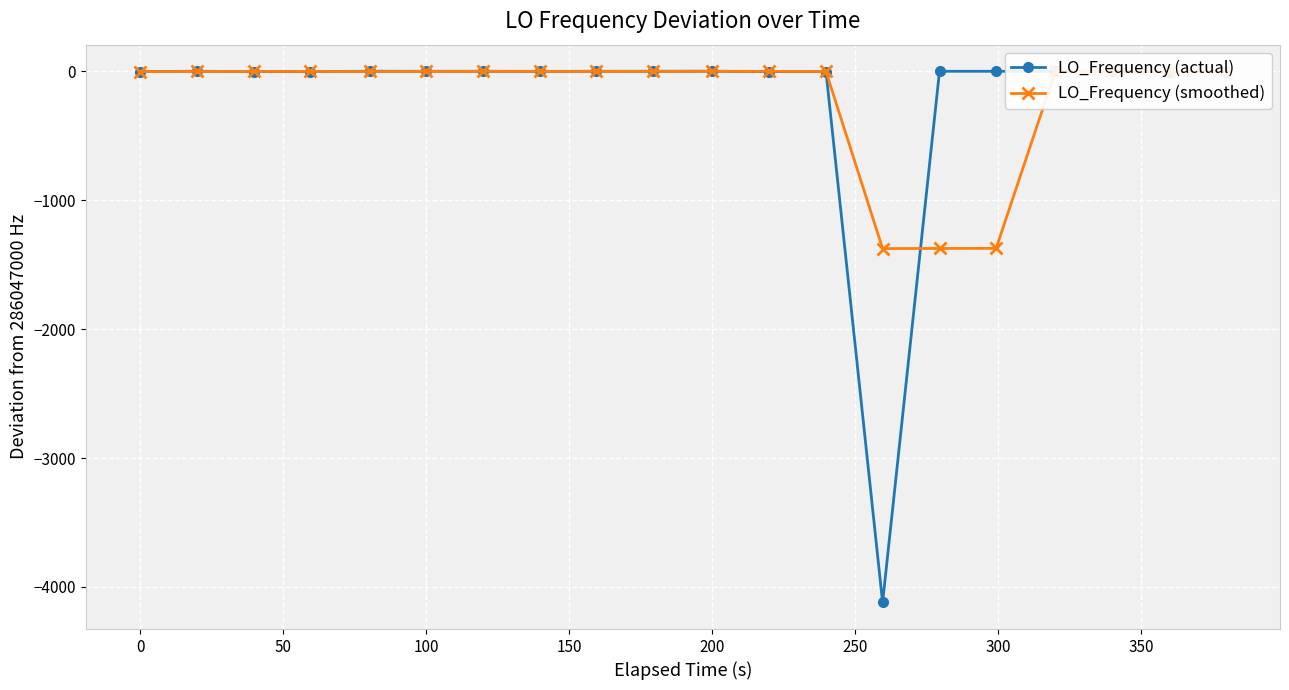

What is the minimum value for LO_Frequency (smoothed)?

-1374.8